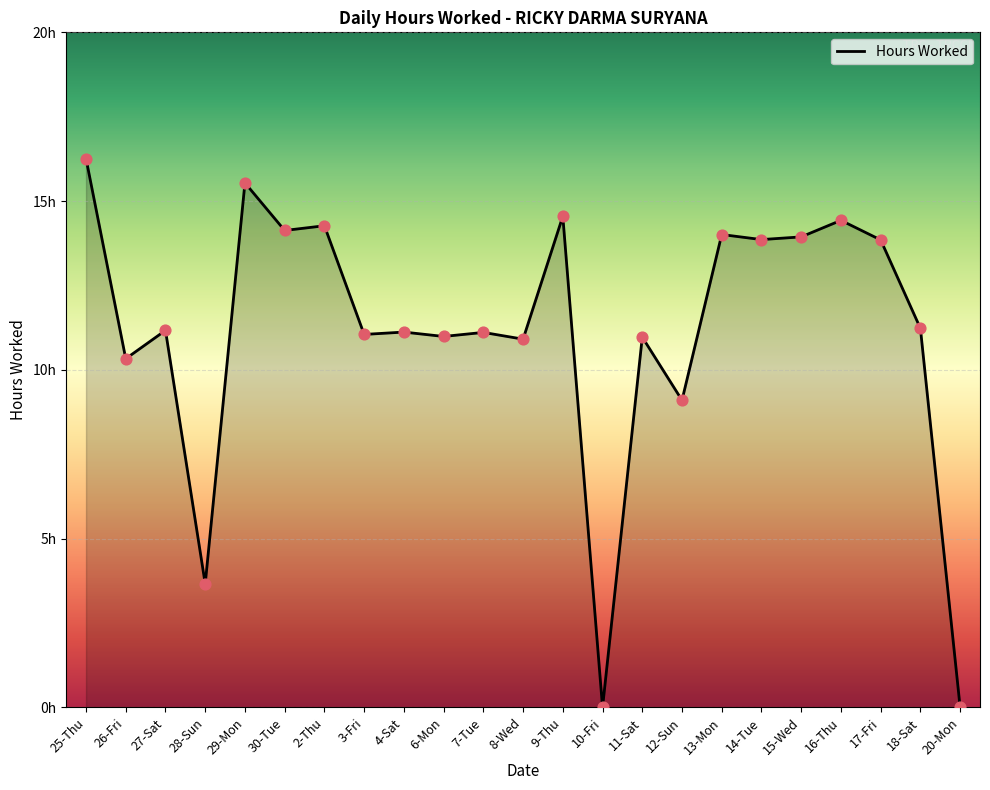

What is the ratio of the value at 27-Sat to the value at 30-Tue?

0.8